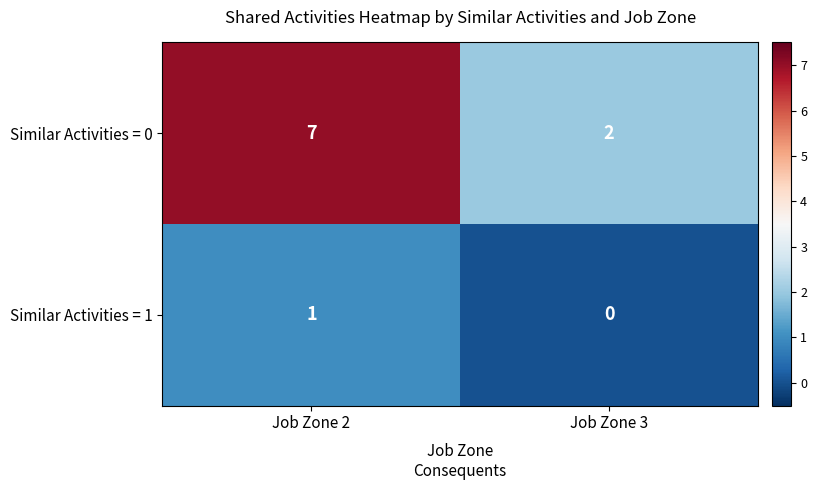

Reading right to left, extract all data points from this chart.

Similar Activities = 0: 2	7
Similar Activities = 1: 0	1